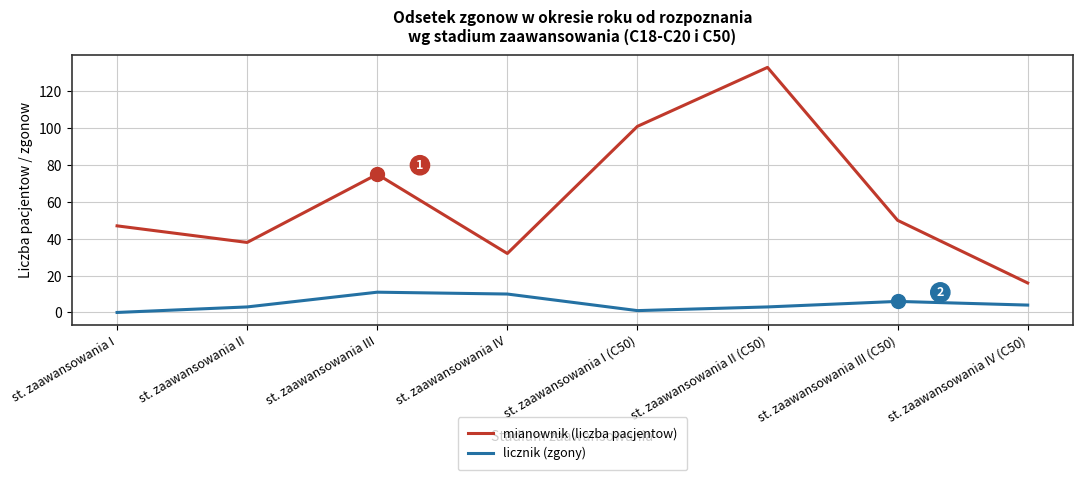

The mianownik (liczba pacjentow) series shows 16 at st. zaawansowania IV (C50). True or false?

True